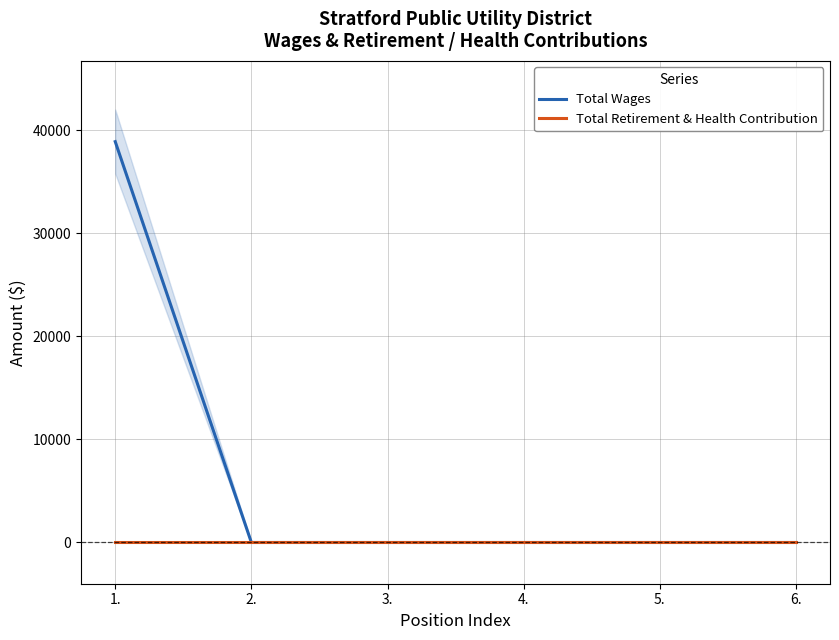

Rank the series by their average value, from lowest to highest.

Total Retirement & Health Contribution, Total Wages